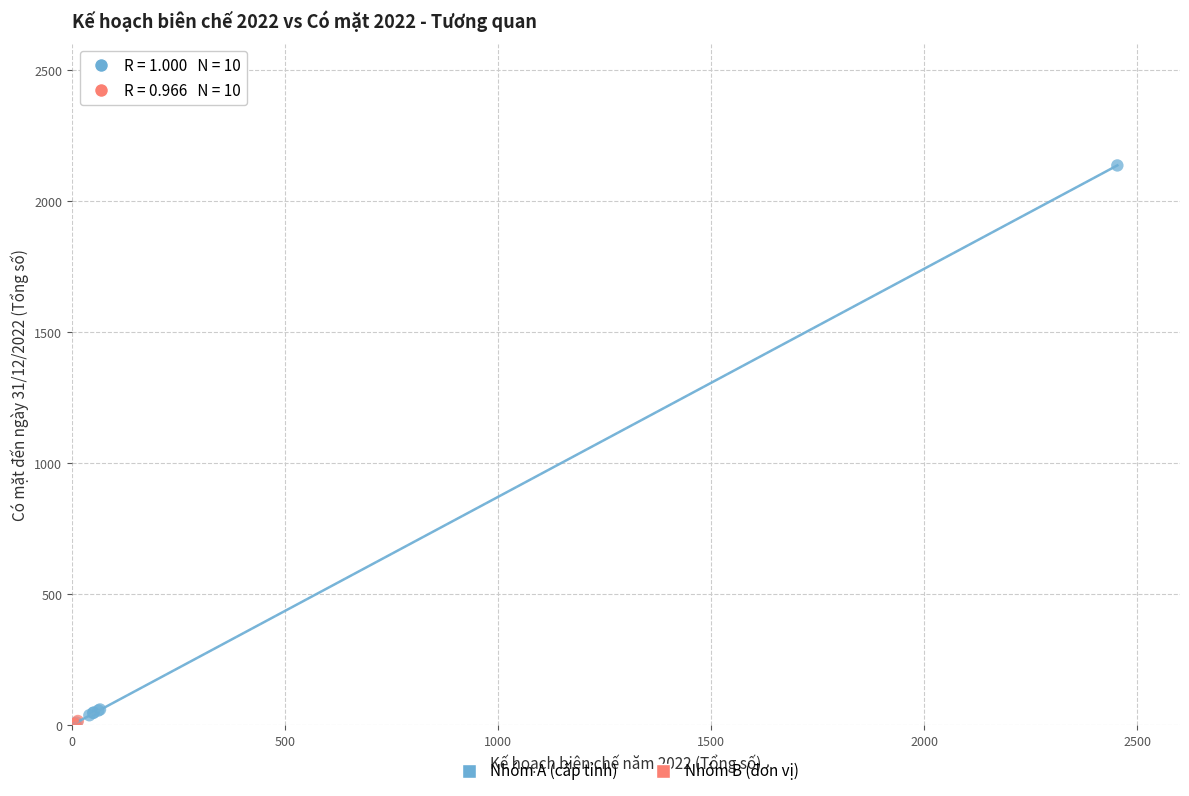

Which series has the largest Y range (max minus min)?

Nhóm A (cấp tỉnh)